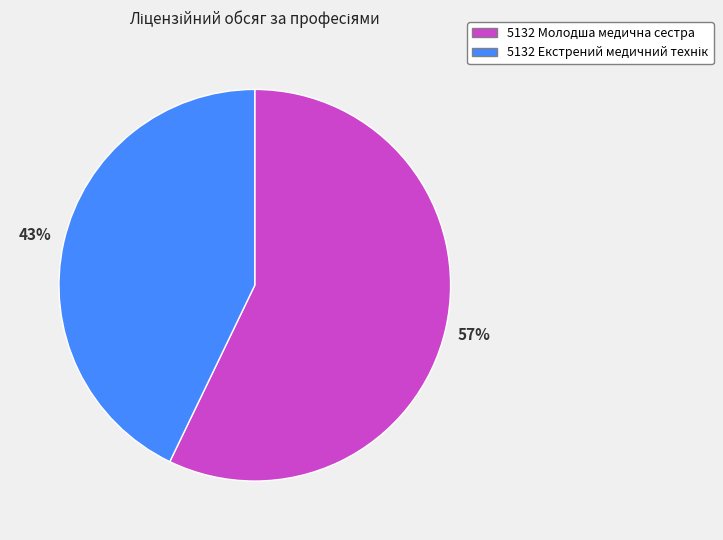

What is the largest slice in the pie chart?

5132 Молодша медична сестра